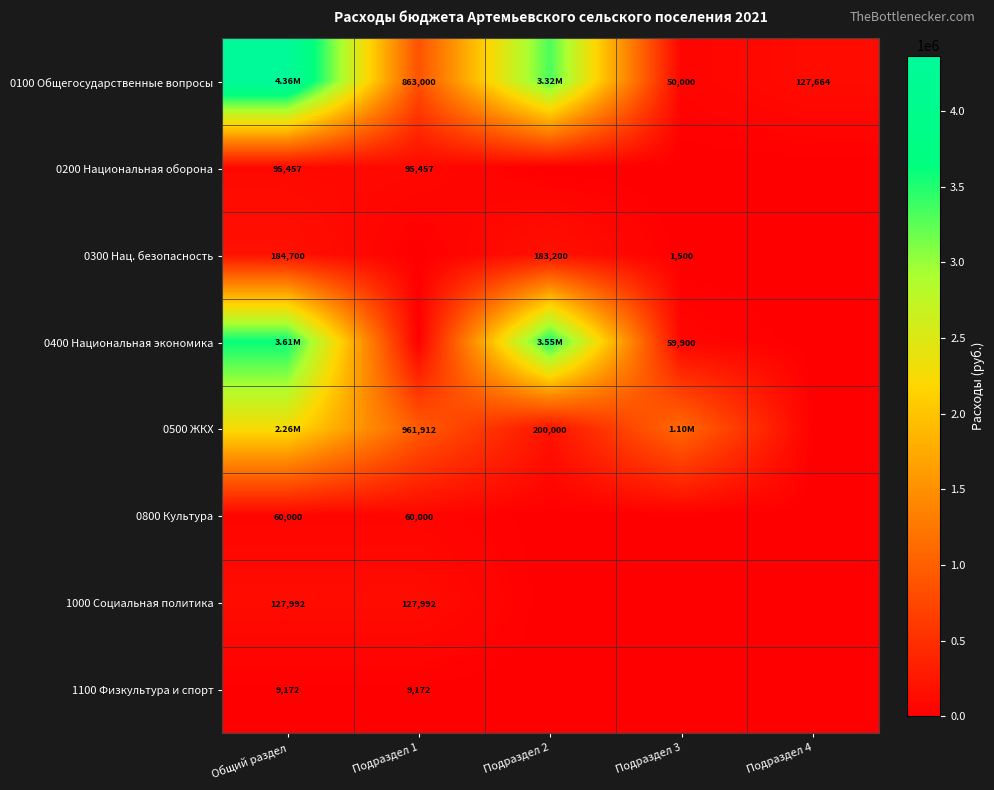

What is the maximum value for 0100 Общегосударственные вопросы?

4364992.6